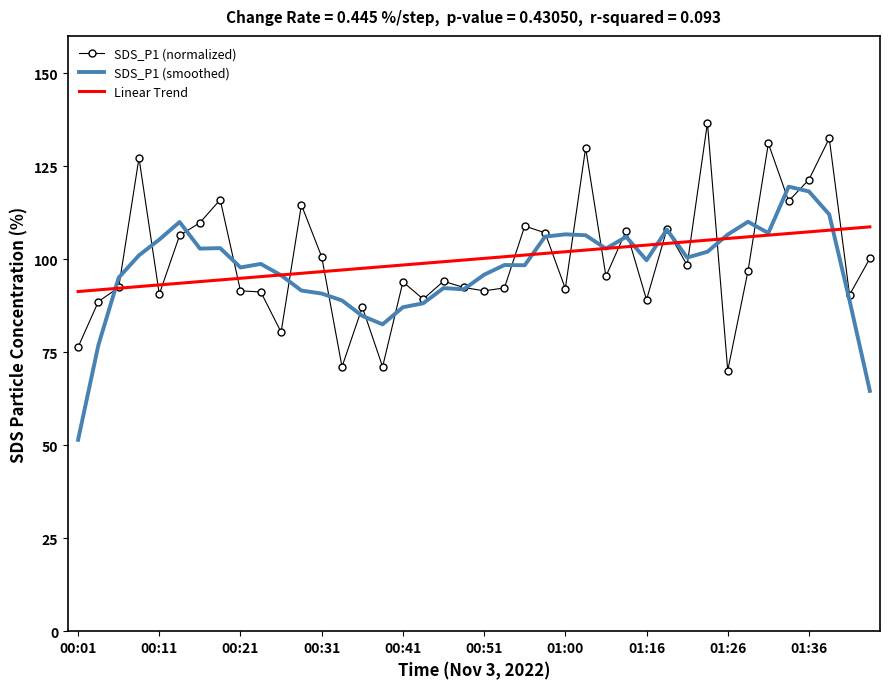

List the series in order of their peak value, lowest first.

Linear Trend, SDS_P1 (smoothed), SDS_P1 (normalized)